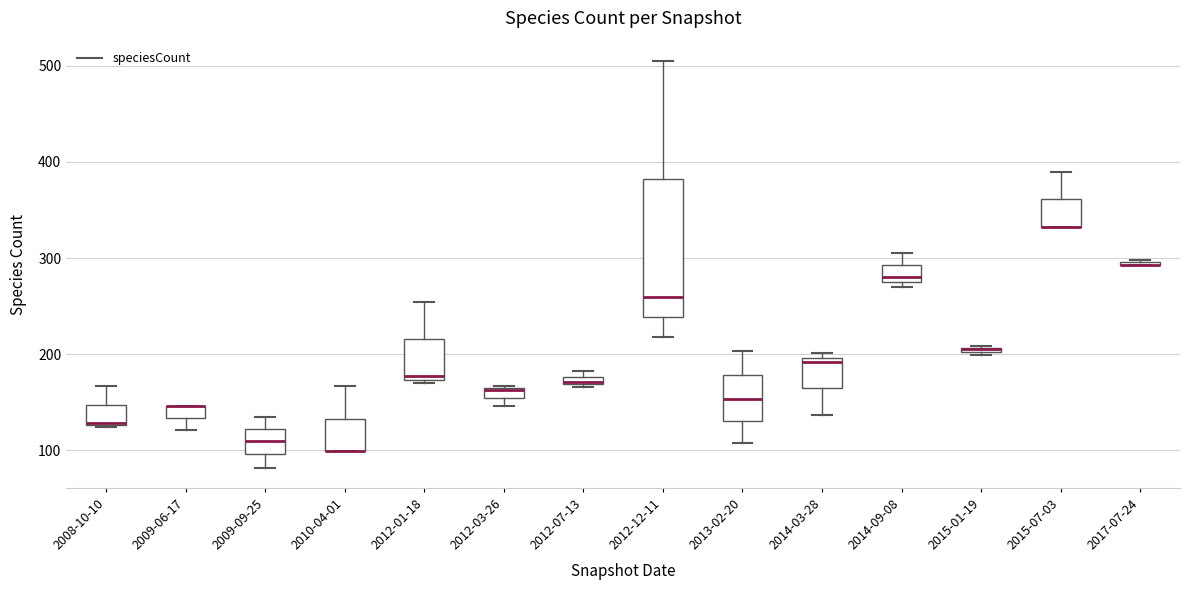

Which box is the tallest, from its lower edge to its upper edge?

2012-12-11